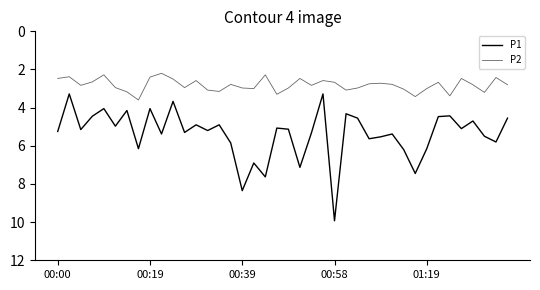

How many lines are shown in the chart?

2